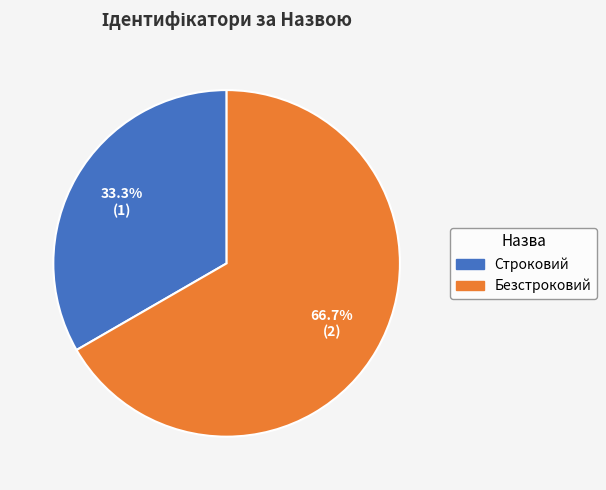

What is the majority slice?

Безстроковий